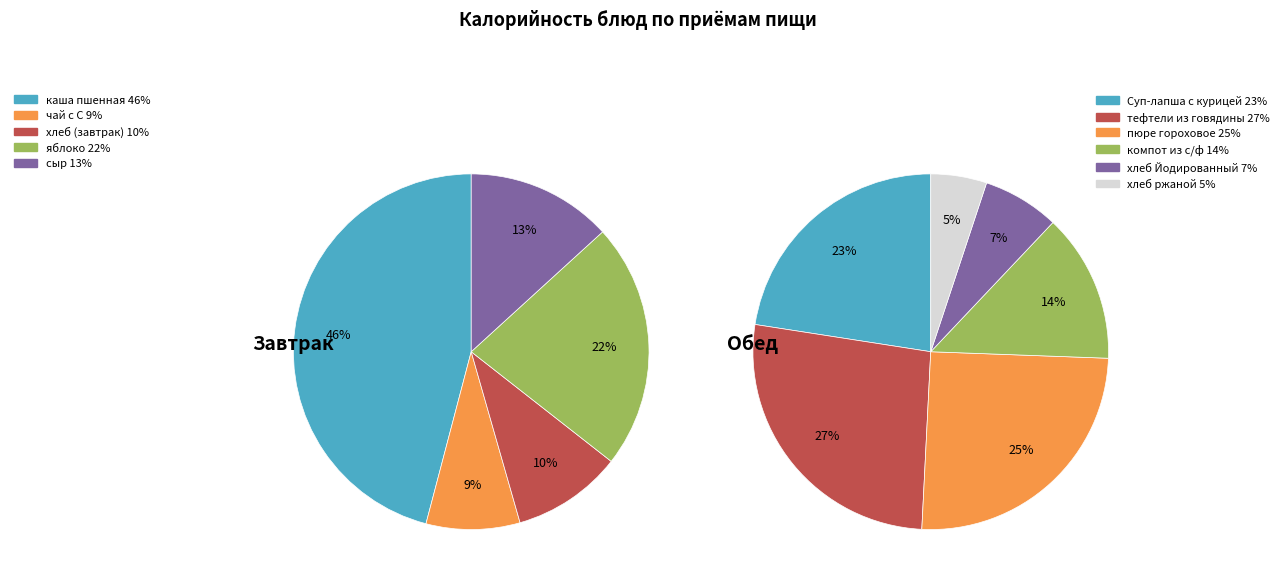

How many slices are in this pie chart?

11